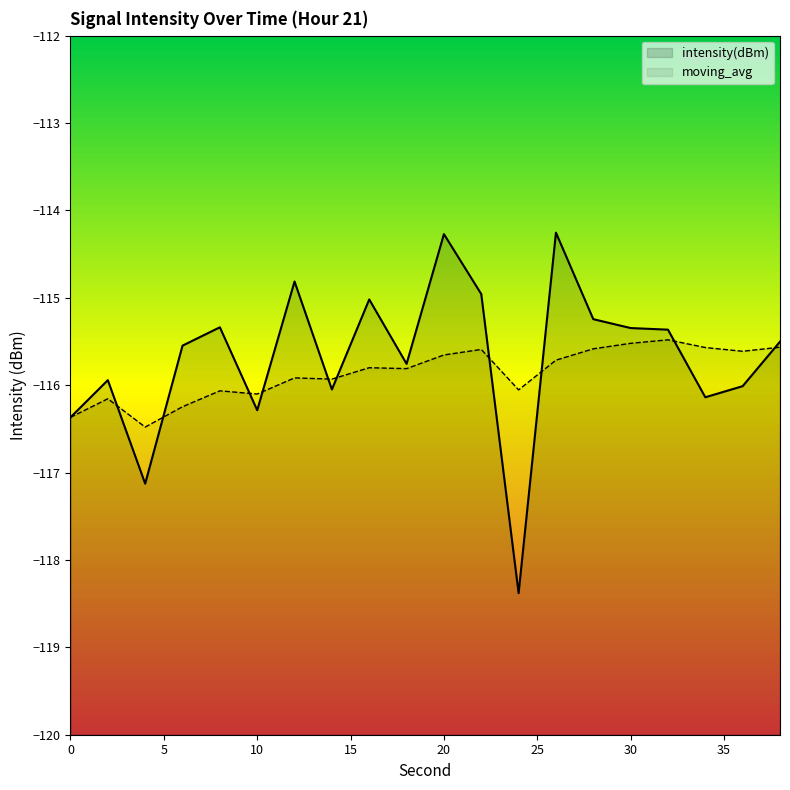

The value of intensity(dBm) at 20 is -114.3. True or false?

True